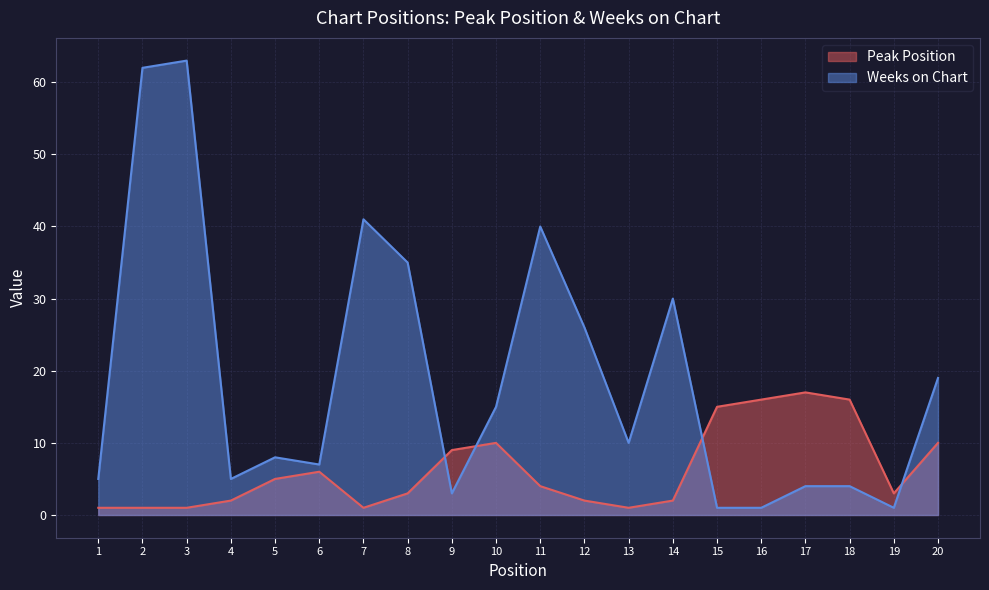

Rank the series at 9 from lowest to highest value.

Weeks on Chart, Peak Position